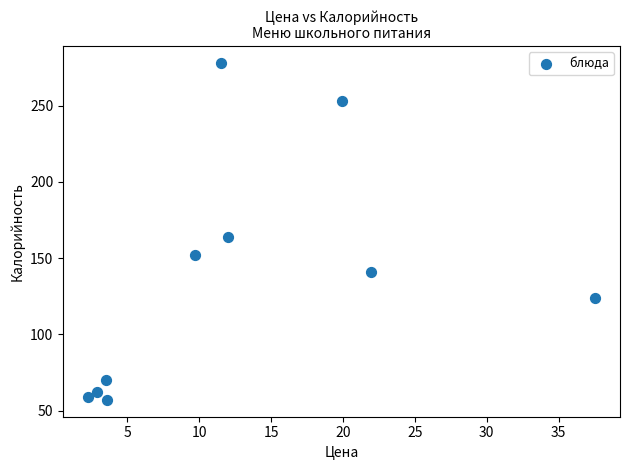

What is the average Y value?

136